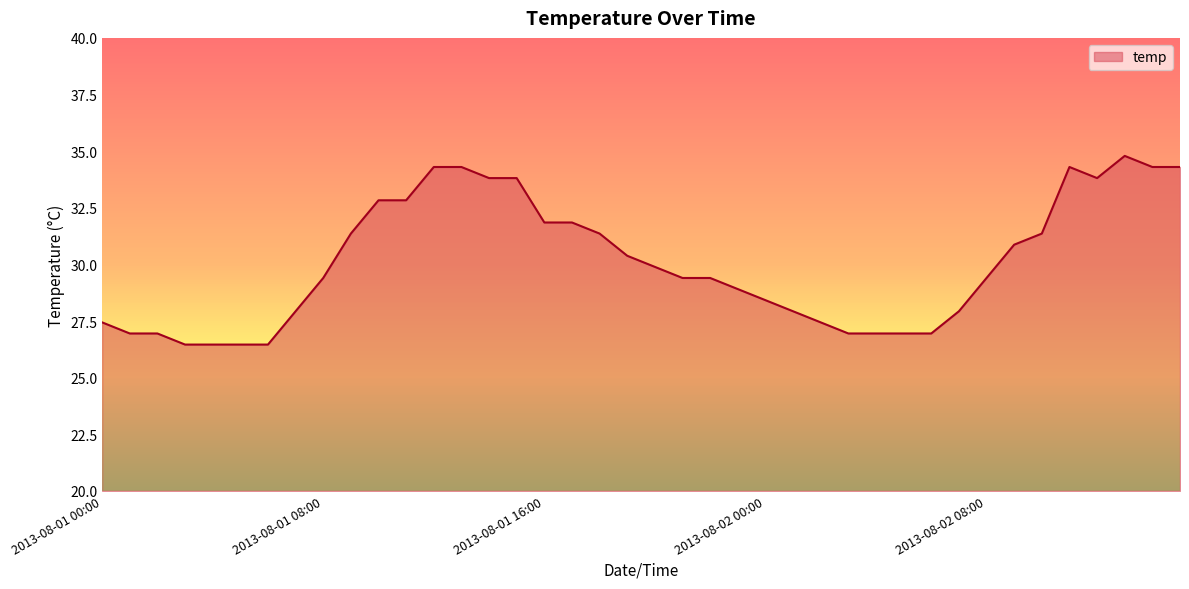

What is the maximum value shown in the chart?

34.8